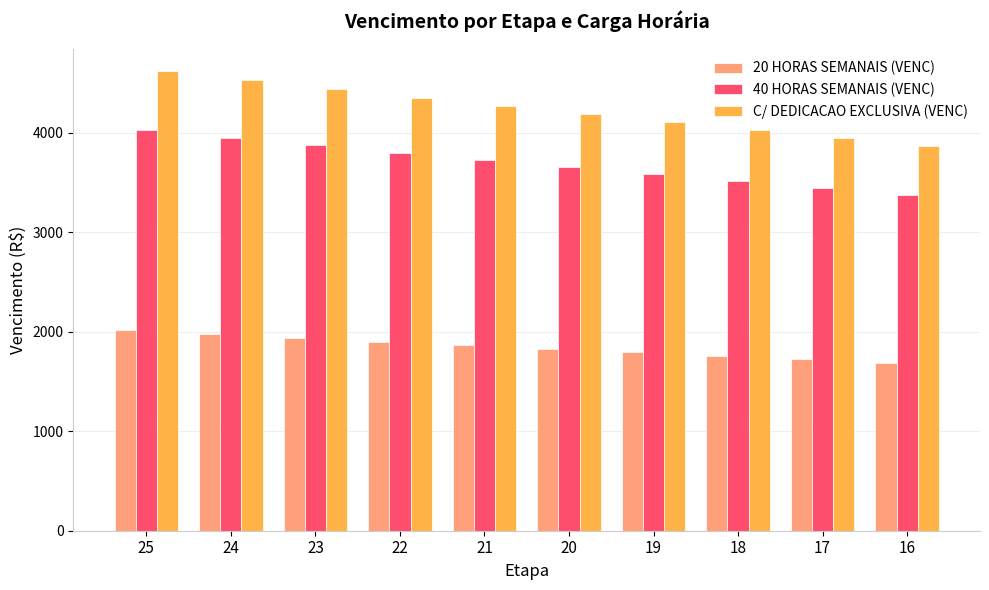

What is the maximum value for C/ DEDICACAO EXCLUSIVA (VENC)?

4618.4